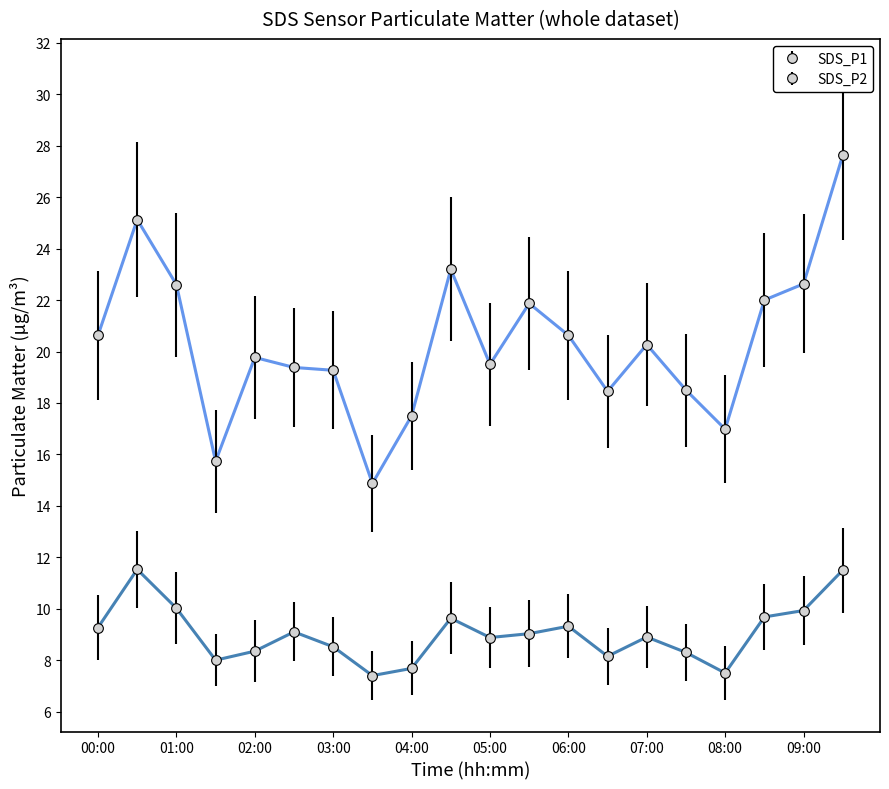

What is the value of the SDS_P2 point at the 8th from the left?

7.4